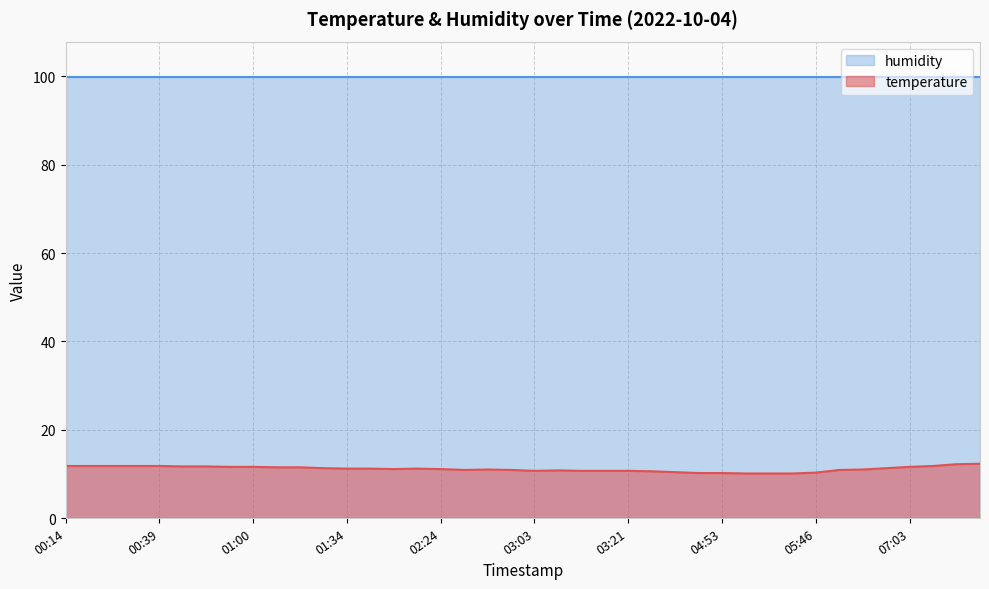

True or false: the data has more than 2 interior local peaks.

True